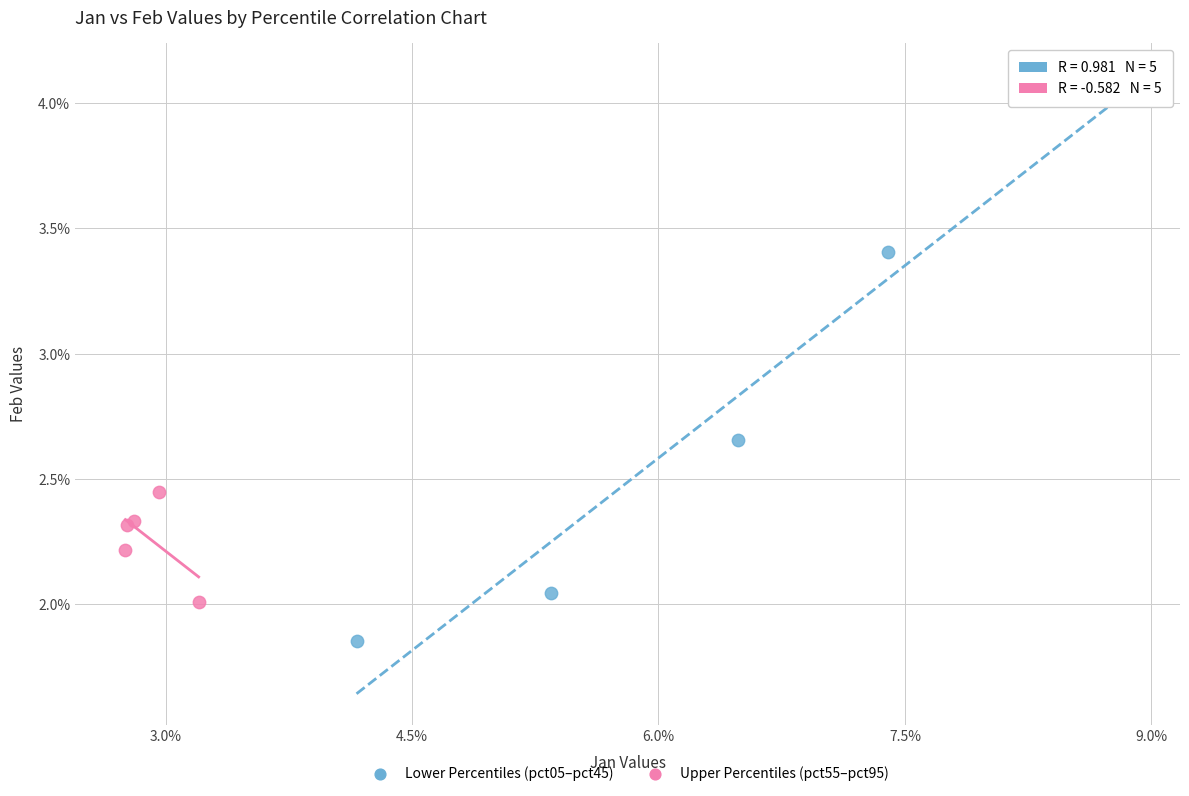

Which series reaches the maximum Y coordinate?

Lower Percentiles (pct05–pct45)